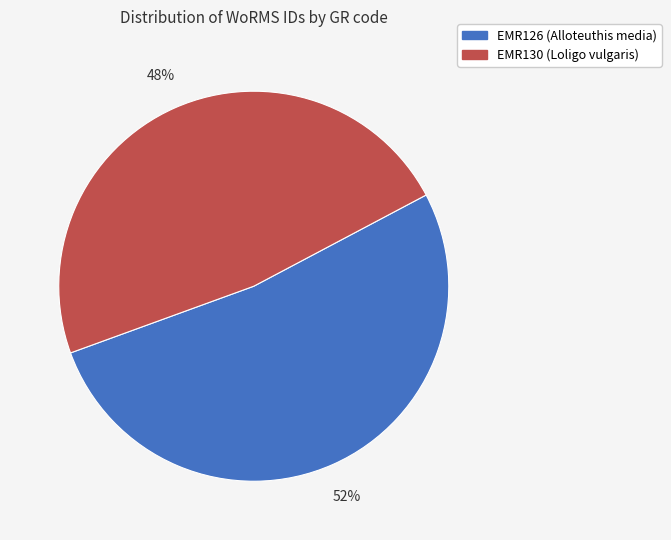

Is it true that EMR126 (Alloteuthis media) is 52% of the pie?

True